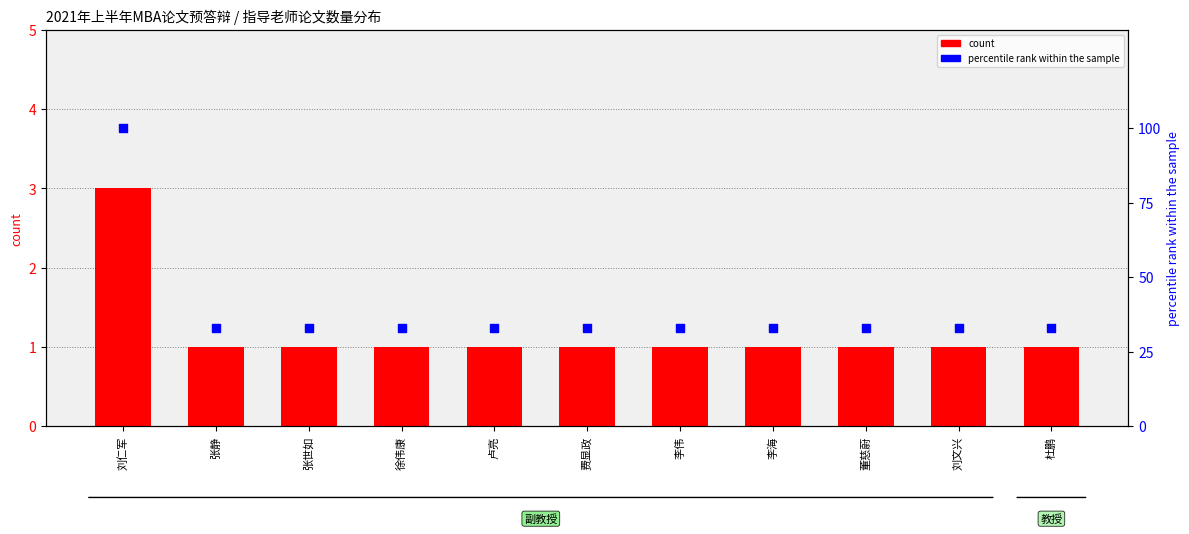

Is the value of percentile rank within the sample at 张静 greater than the value of count at 董慈蔚?

Yes